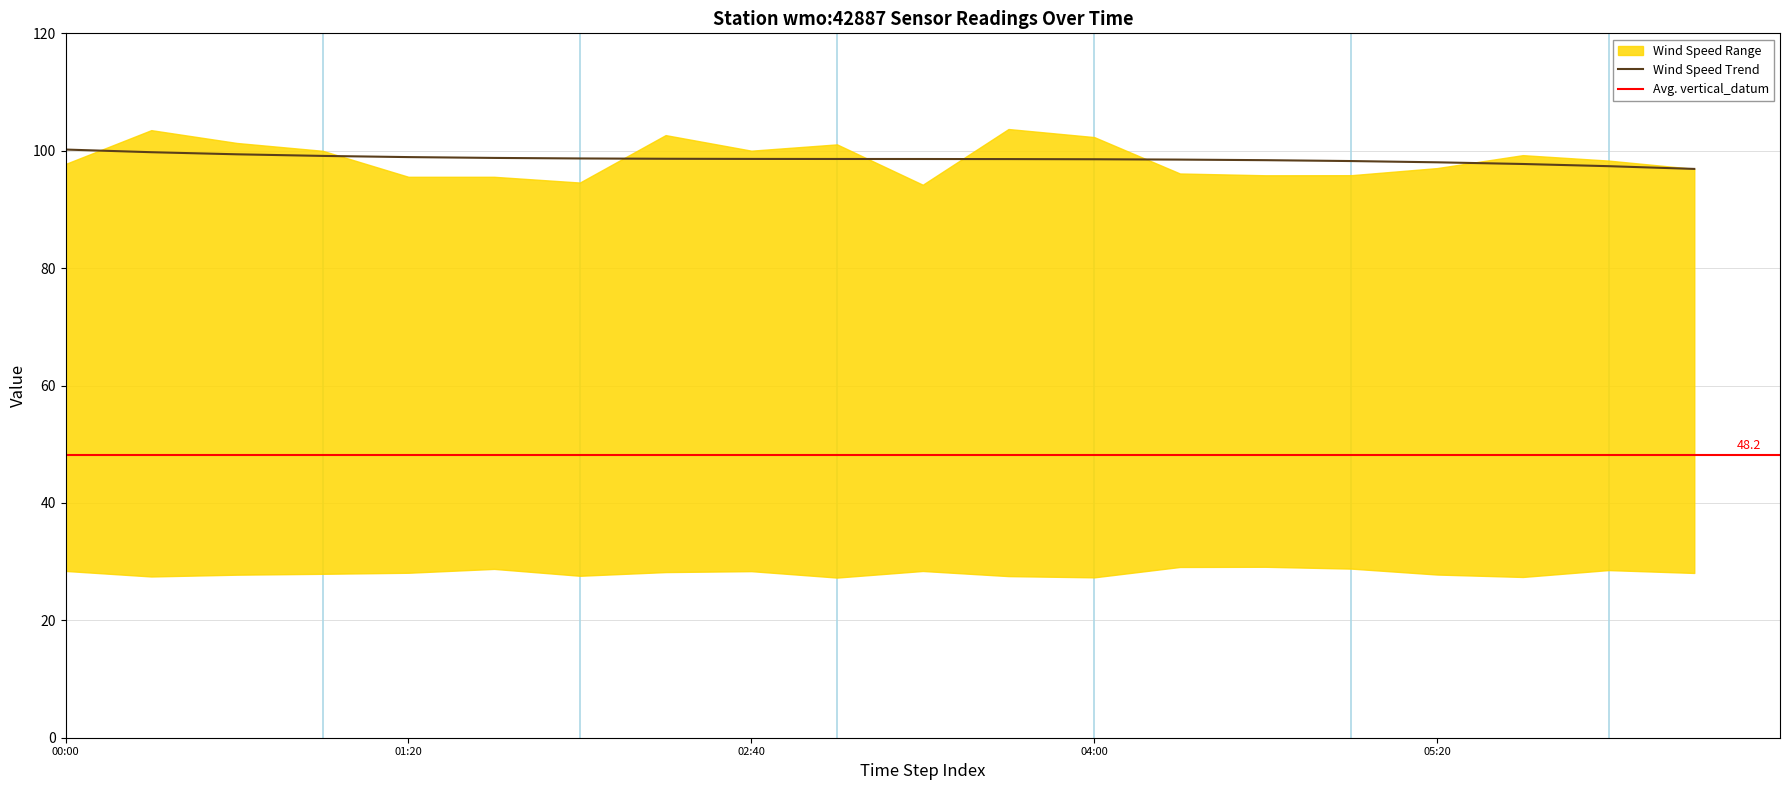

True or false: latitude and vertical_datum intersect in this chart.

False